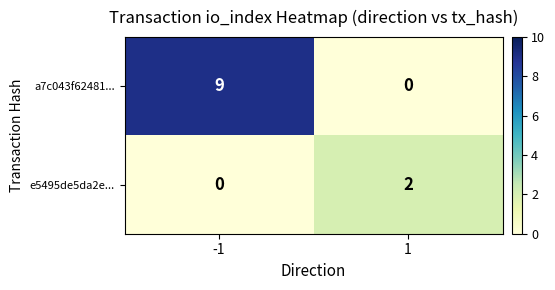

Reading right to left, what are all the values shown in this chart?

a7c043f62481...: 0	9
e5495de5da2e...: 2	0